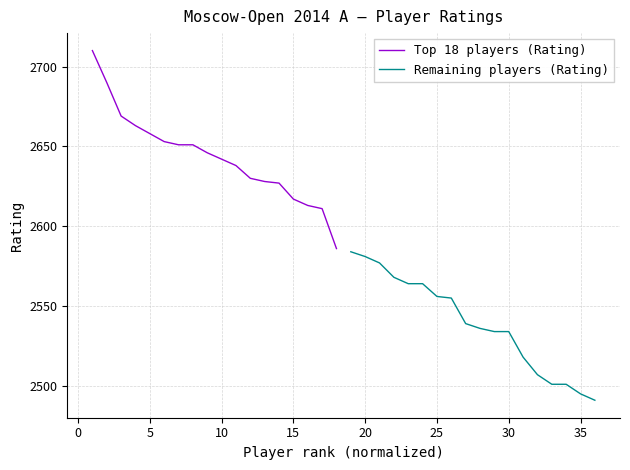

What is the average value of the Top 18 players (Rating) series?

2644